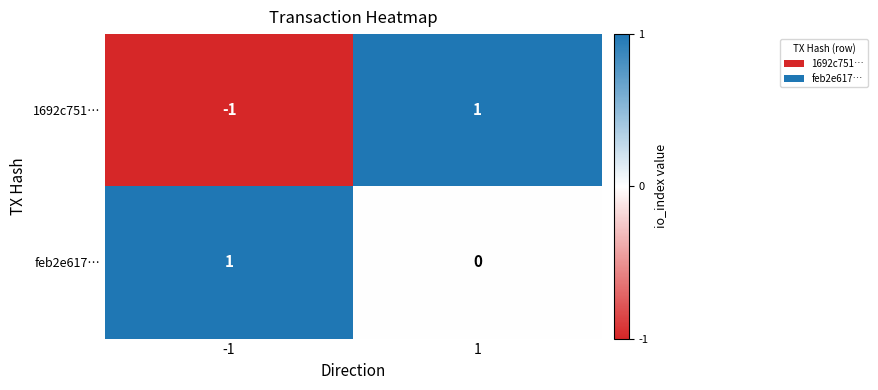

Rank the series by their average value, from lowest to highest.

1692c751…, feb2e617…